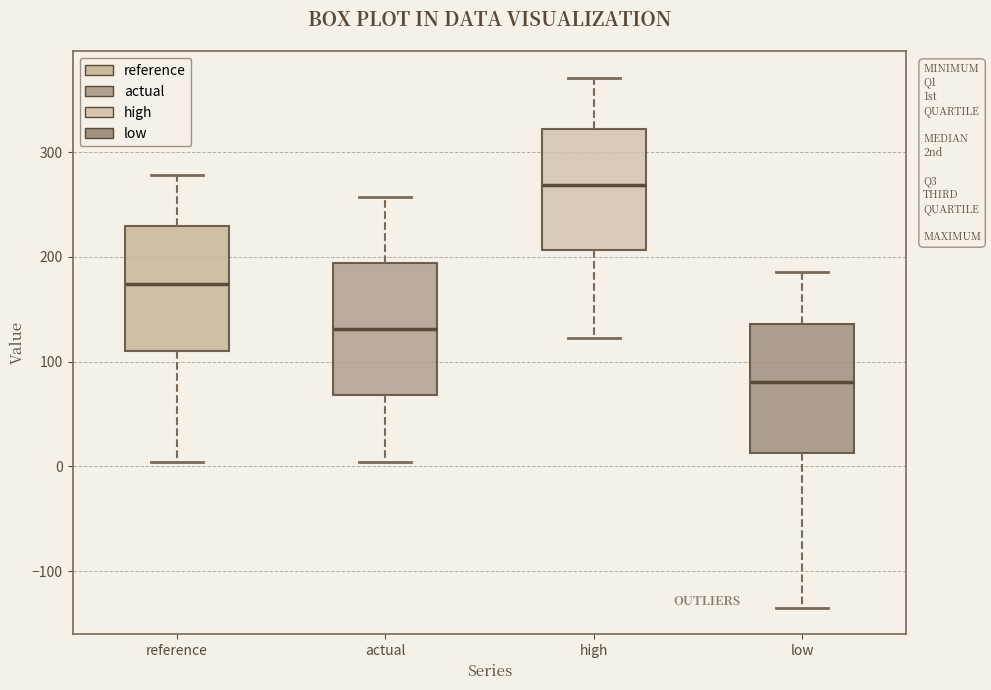

Which box has the lowest median line?

low